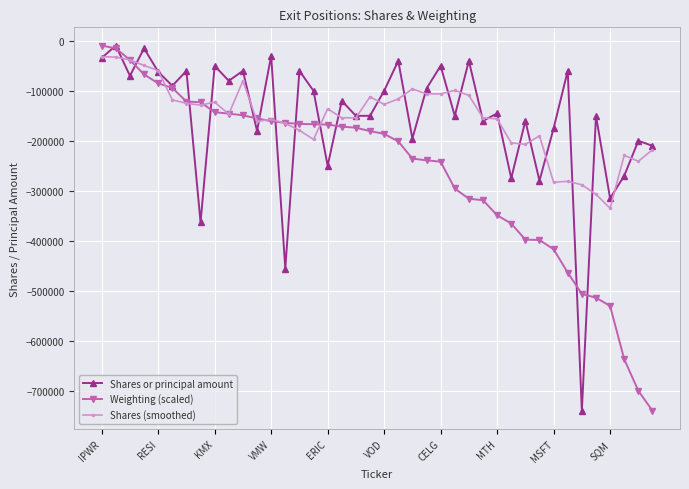

What is the lowest value of the Weighting (scaled) series?

-740000.0